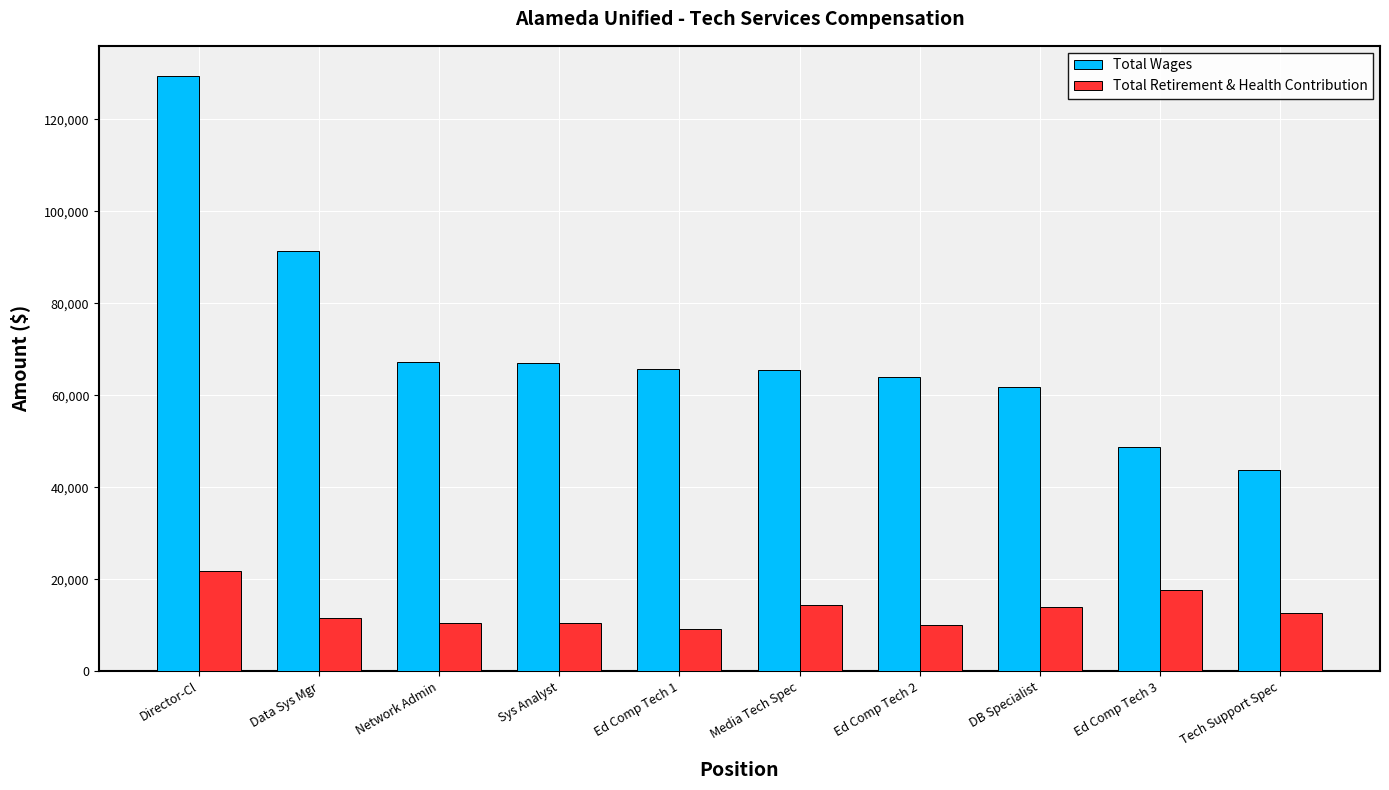

Read the Total Retirement & Health Contribution value at Media Tech Spec, to the nearest 10.

14420